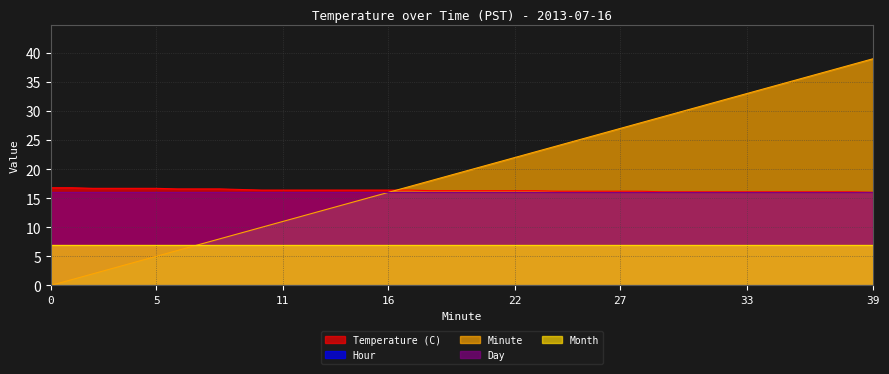

Reading left to right, what are all the values shown in this chart?

Temperature (C): 16.8	16.8	16.7	16.7	16.7	16.7	16.6	16.6	16.6	16.5	16.4	16.4	16.4	16.4	16.4	16.4	16.4	16.4	16.3	16.3	16.3	16.3	16.3	16.3	16.2	16.2	16.2	16.2	16.2	16.1	16.1	16.1	16.1	16.1	16.1	16.1	16.1	16.1	16.1	16.0
Hour: 0.0	0.0	0.0	0.0	0.0	0.0	0.0	0.0	0.0	0.0	0.0	0.0	0.0	0.0	0.0	0.0	0.0	0.0	0.0	0.0	0.0	0.0	0.0	0.0	0.0	0.0	0.0	0.0	0.0	0.0	0.0	0.0	0.0	0.0	0.0	0.0	0.0	0.0	0.0	0.0
Minute: 0.0	1.0	2.0	3.0	4.0	5.0	6.0	7.0	8.0	9.0	10.0	11.0	12.0	13.0	14.0	15.0	16.0	17.0	18.0	19.0	20.0	21.0	22.0	23.0	24.0	25.0	26.0	27.0	28.0	29.0	30.0	31.0	32.0	33.0	34.0	35.0	36.0	37.0	38.0	39.0
Day: 16.0	16.0	16.0	16.0	16.0	16.0	16.0	16.0	16.0	16.0	16.0	16.0	16.0	16.0	16.0	16.0	16.0	16.0	16.0	16.0	16.0	16.0	16.0	16.0	16.0	16.0	16.0	16.0	16.0	16.0	16.0	16.0	16.0	16.0	16.0	16.0	16.0	16.0	16.0	16.0
Month: 7.0	7.0	7.0	7.0	7.0	7.0	7.0	7.0	7.0	7.0	7.0	7.0	7.0	7.0	7.0	7.0	7.0	7.0	7.0	7.0	7.0	7.0	7.0	7.0	7.0	7.0	7.0	7.0	7.0	7.0	7.0	7.0	7.0	7.0	7.0	7.0	7.0	7.0	7.0	7.0